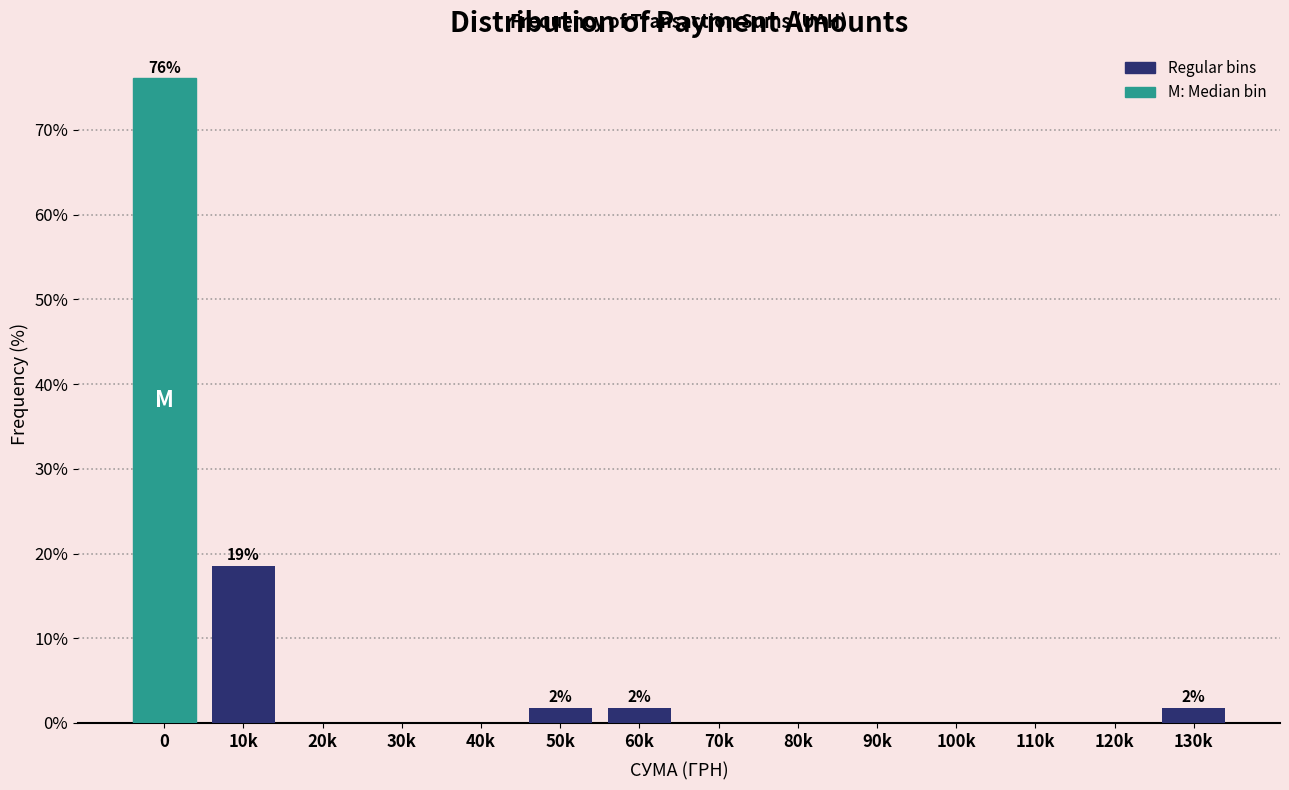

Reading left to right, transcribe all the data shown in this chart.

0=76.1	10k=18.6	20k=0.0	30k=0.0	40k=0.0	50k=1.8	60k=1.8	70k=0.0	80k=0.0	90k=0.0	100k=0.0	110k=0.0	120k=0.0	130k=1.8